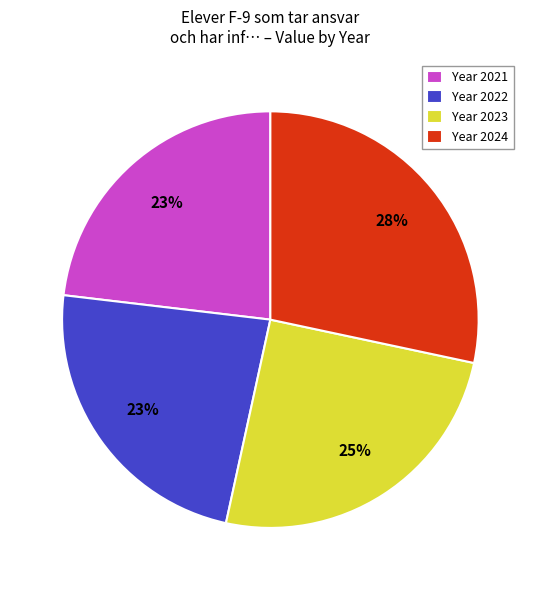

Does any single category account for the majority?

No